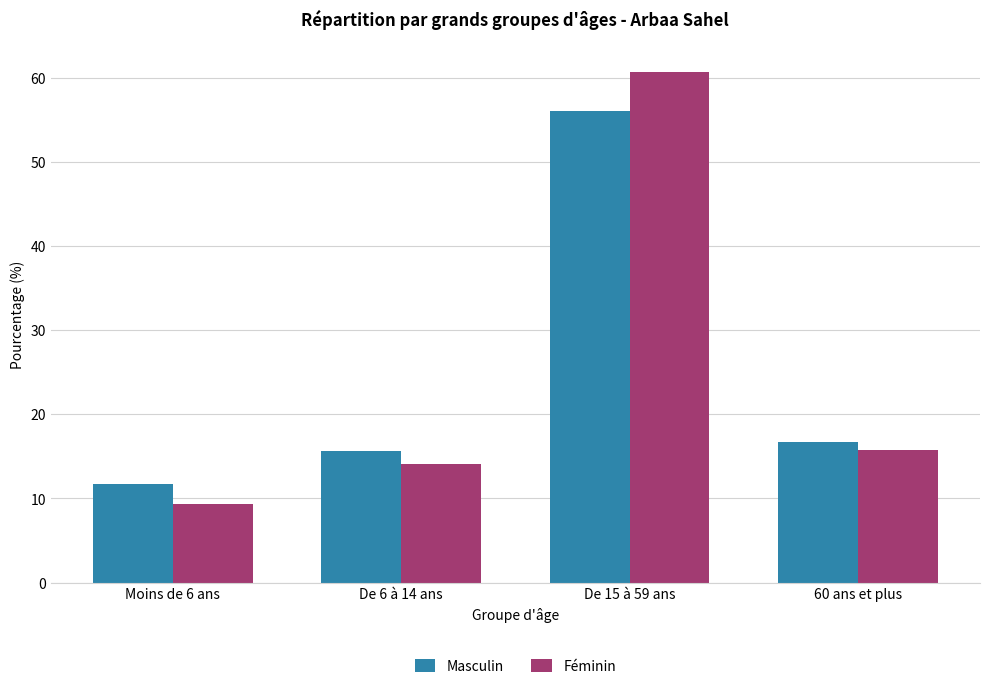

Is the value of Féminin at 60 ans et plus greater than the value of Masculin at De 15 à 59 ans?

No